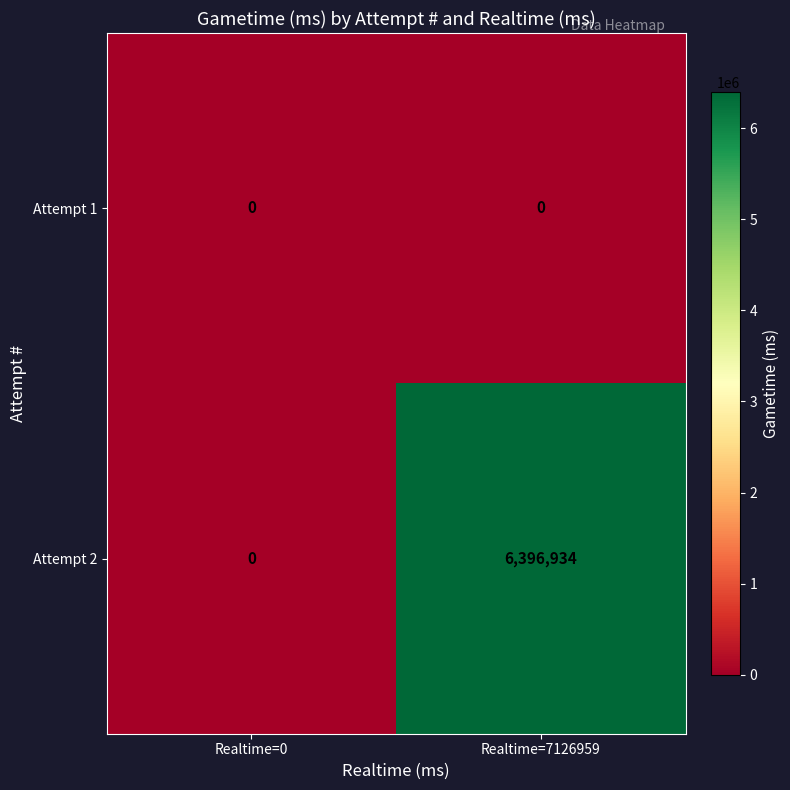

How many categories are shown in the chart?

2